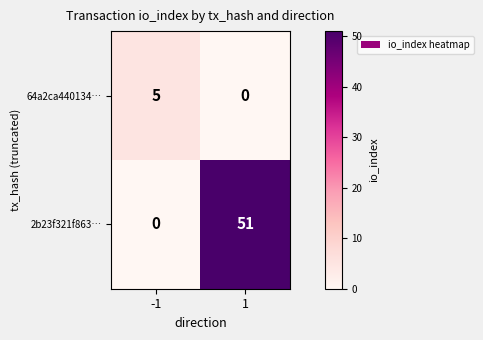

Reading left to right, extract all data points from this chart.

64a2ca440134…: -1=5	1=0
2b23f321f863…: -1=0	1=51